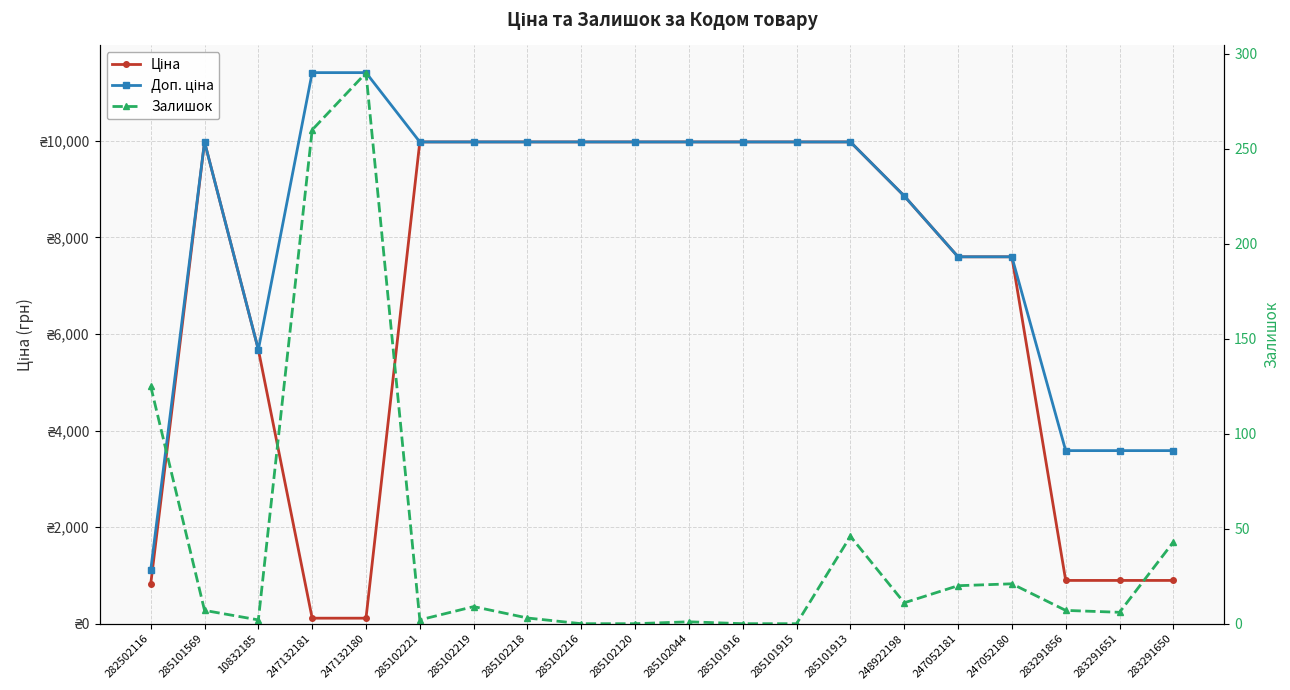

In Залишок, how many points are lower than both neighbors (excluding endpoints)?

4